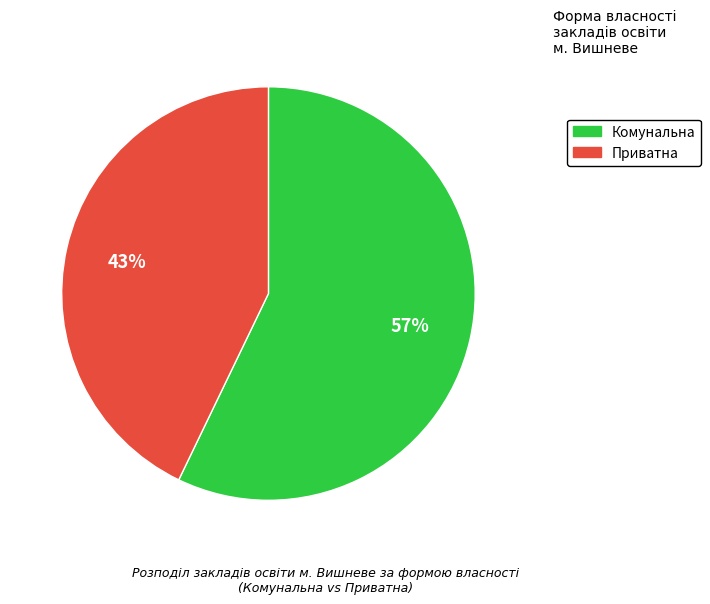

Is there a majority slice in this chart?

Yes